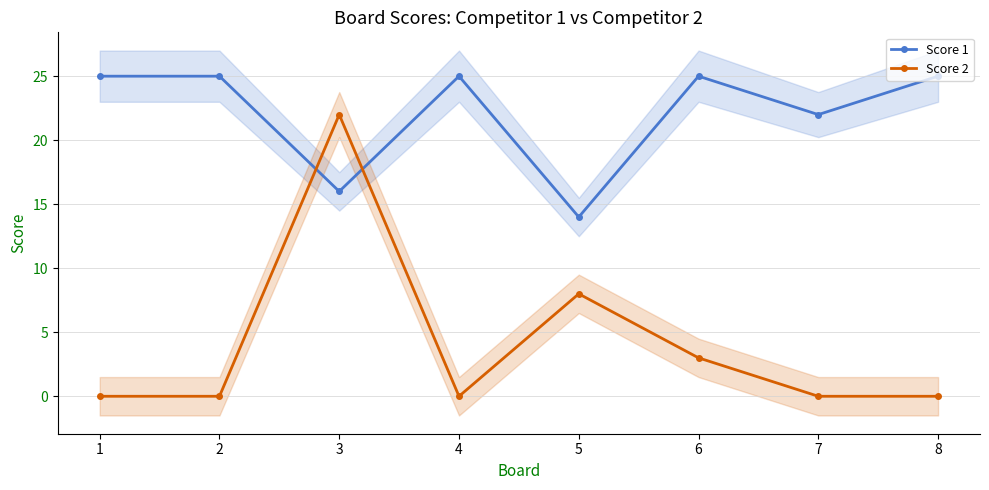

Which series changed the most between 1 and 6?

Score 2